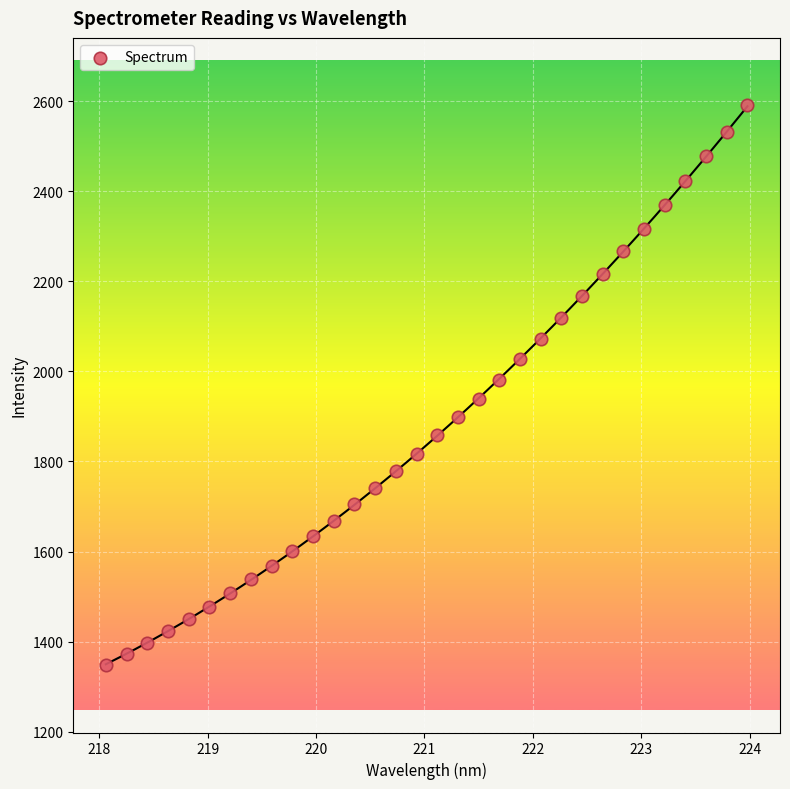

What is the range of Y values (max minus min)?

1243.0